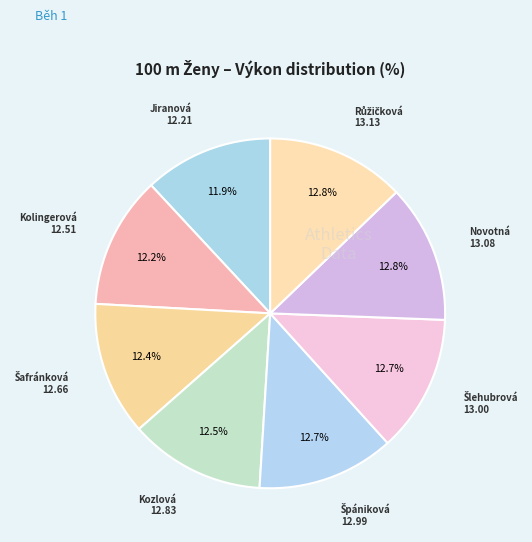

Rank the categories by value from lowest to highest.

Jiranová Helena, Kolingerová Agáta, Šafránková Jana, Kozlová Anna, Špániková Denisa, Šlehubrová Kristýna, Novotná Lenka, Růžičková Kristýna